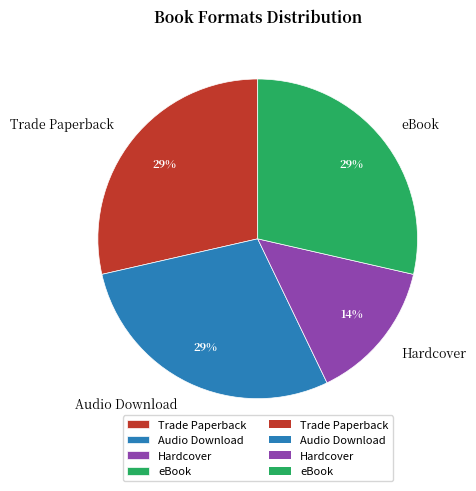

Is it true that Hardcover is 28% of the pie?

False